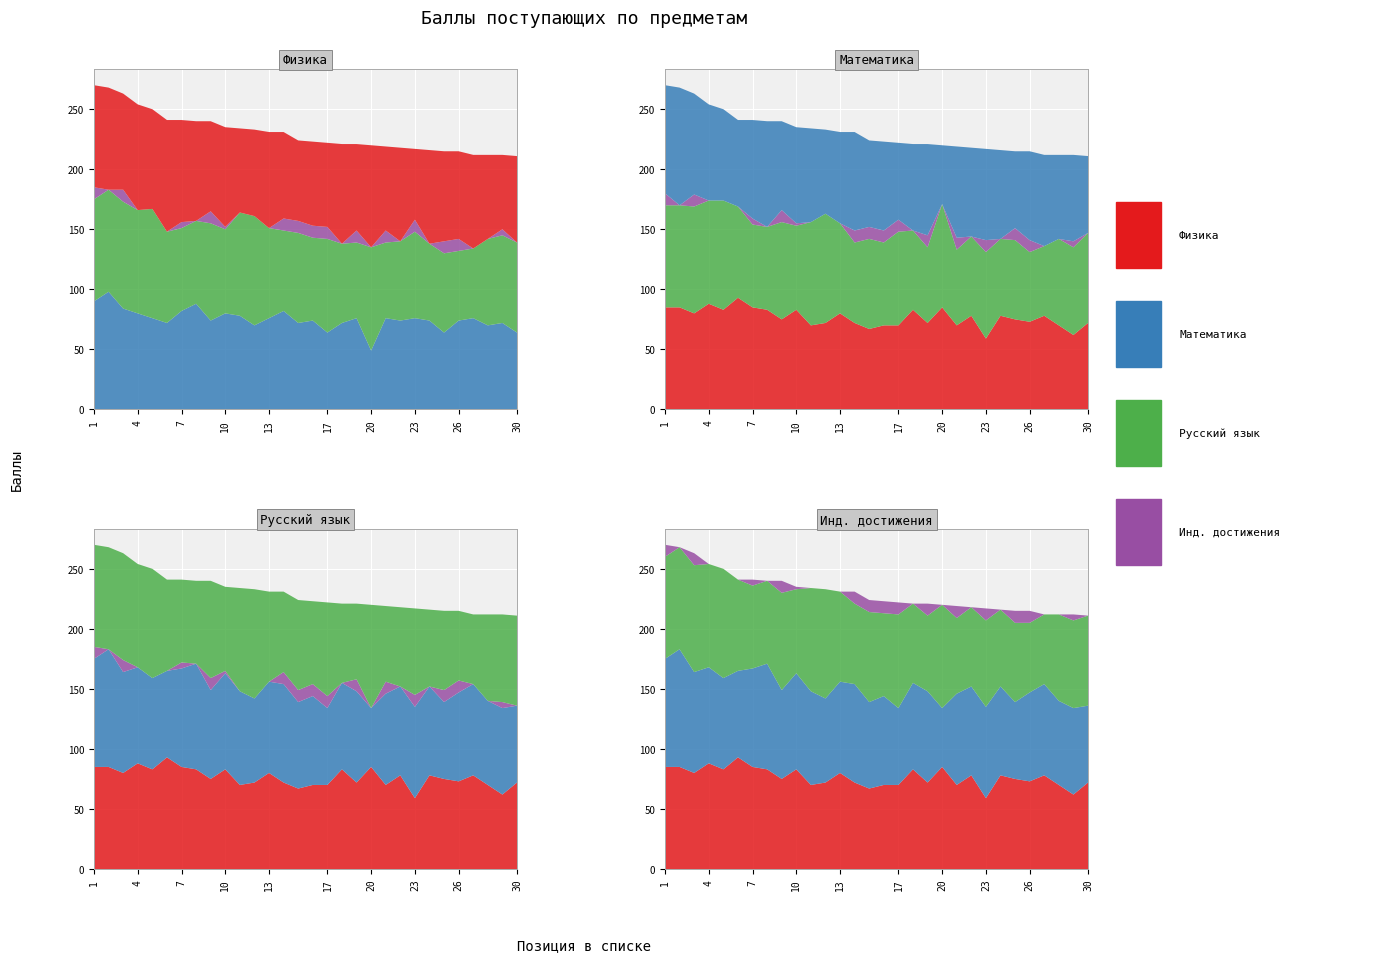

Reading left to right, what are all the values shown in this chart?

Физика: 85	85	80	88	83	93	85	83	75	83	70	72	80	72	67	70	70	83	72	85	70	78	59	78	75	73	78	70	62	72
Математика: 90	98	84	80	76	72	82	88	74	80	78	70	76	82	72	74	64	72	76	49	76	74	76	74	64	74	76	70	72	64
Русский язык: 85	85	89	86	91	76	69	69	81	70	86	91	75	67	75	69	78	66	63	86	63	66	72	64	66	58	58	72	73	75
Инд. достижения: 10	0	10	0	0	0	5	0	10	2	0	0	0	10	10	10	10	0	10	0	10	0	10	0	10	10	0	0	5	0